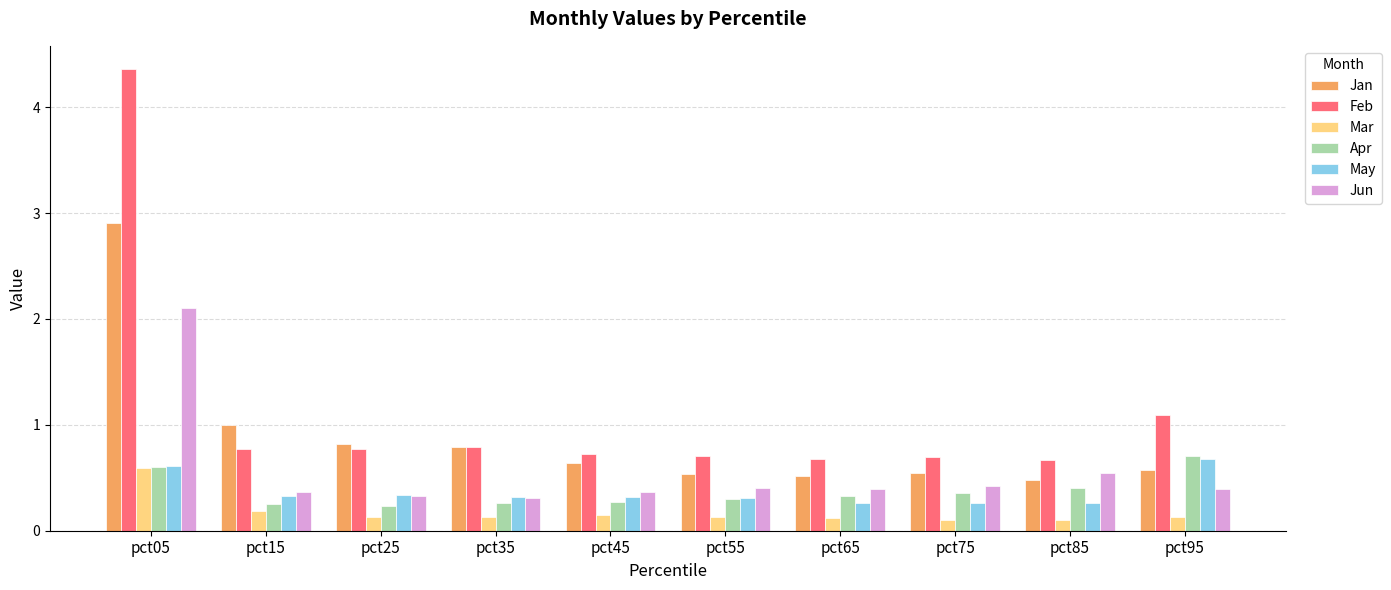

Which series has the largest range (max minus min)?

Feb